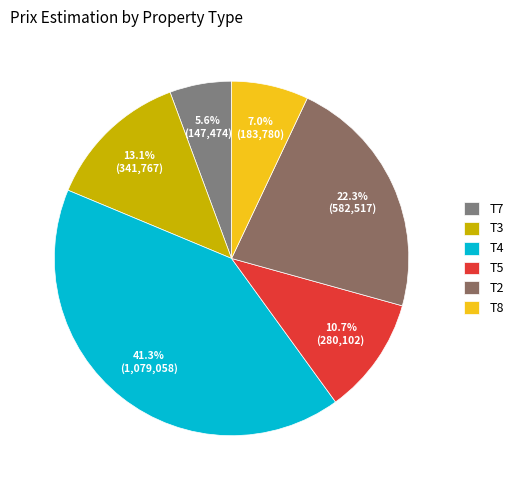

Is there any slice that represents more than half of the pie?

No